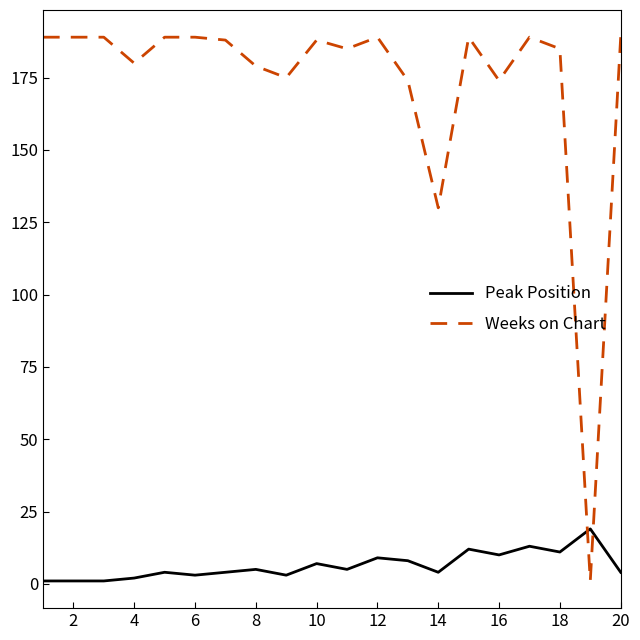

What is the maximum value shown in the chart?

189